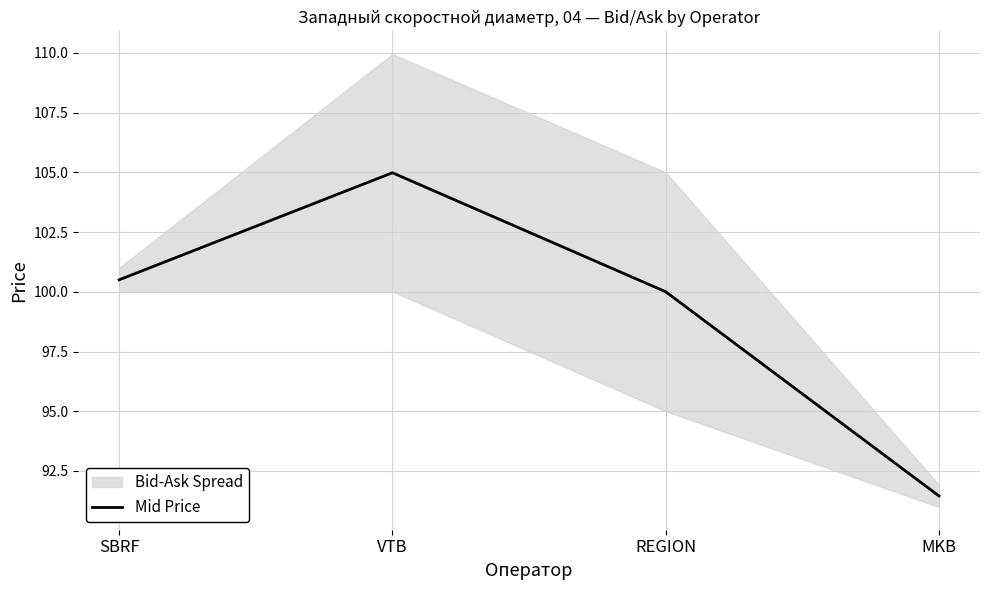

How many interior local peaks (higher than both neighbors) does the data have?

1